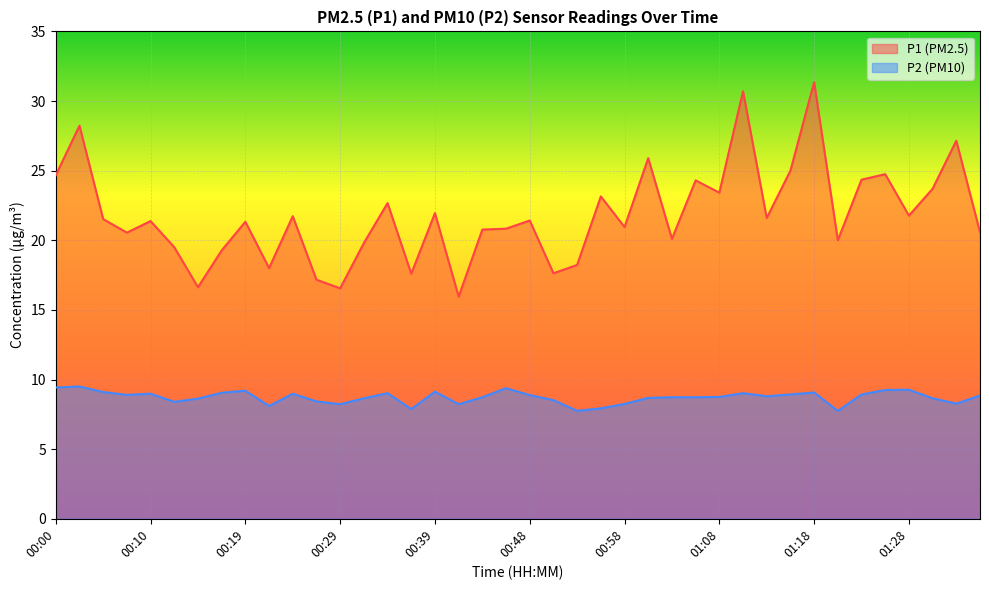

What is the total value across all series at 00:14?

25.3